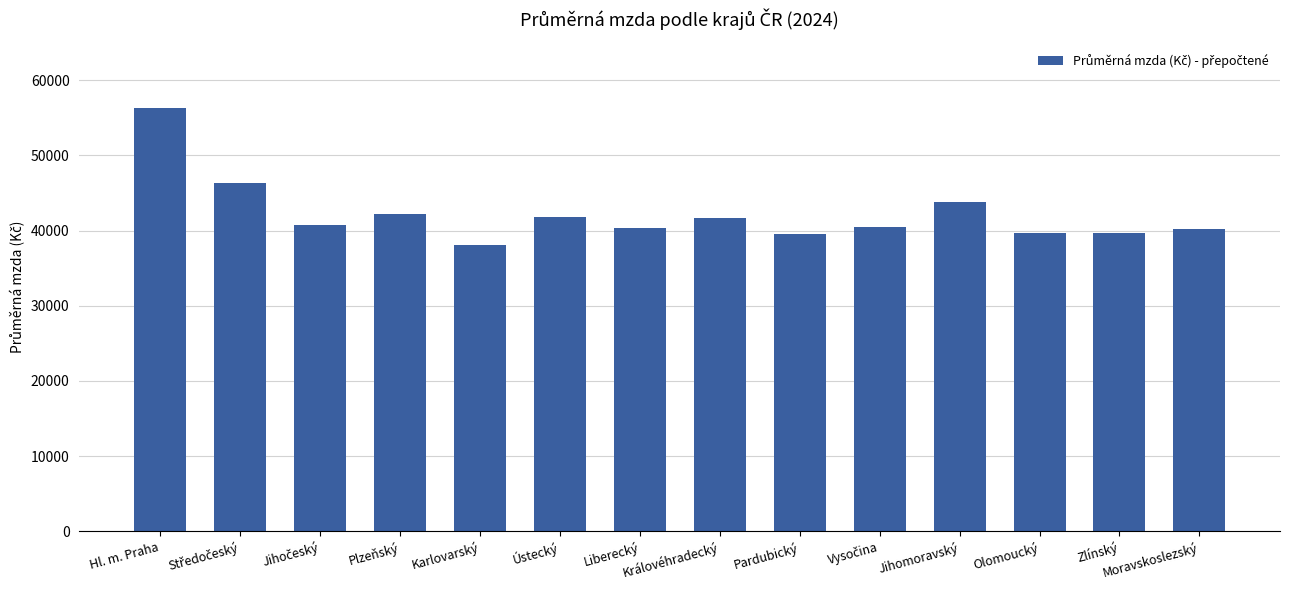

Which category has the lowest value across all series?

Karlovarský